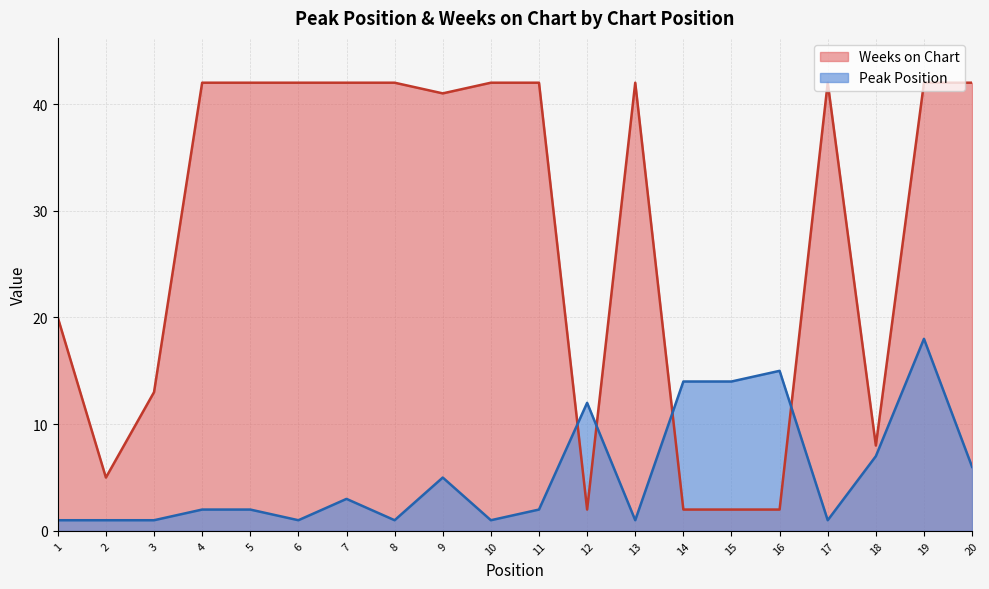

Reading left to right, extract all data points from this chart.

Peak Position: 1=1	2=1	3=1	4=2	5=2	6=1	7=3	8=1	9=5	10=1	11=2	12=12	13=1	14=14	15=14	16=15	17=1	18=7	19=18	20=6
Weeks on Chart: 1=20	2=5	3=13	4=42	5=42	6=42	7=42	8=42	9=41	10=42	11=42	12=2	13=42	14=2	15=2	16=2	17=42	18=8	19=42	20=42